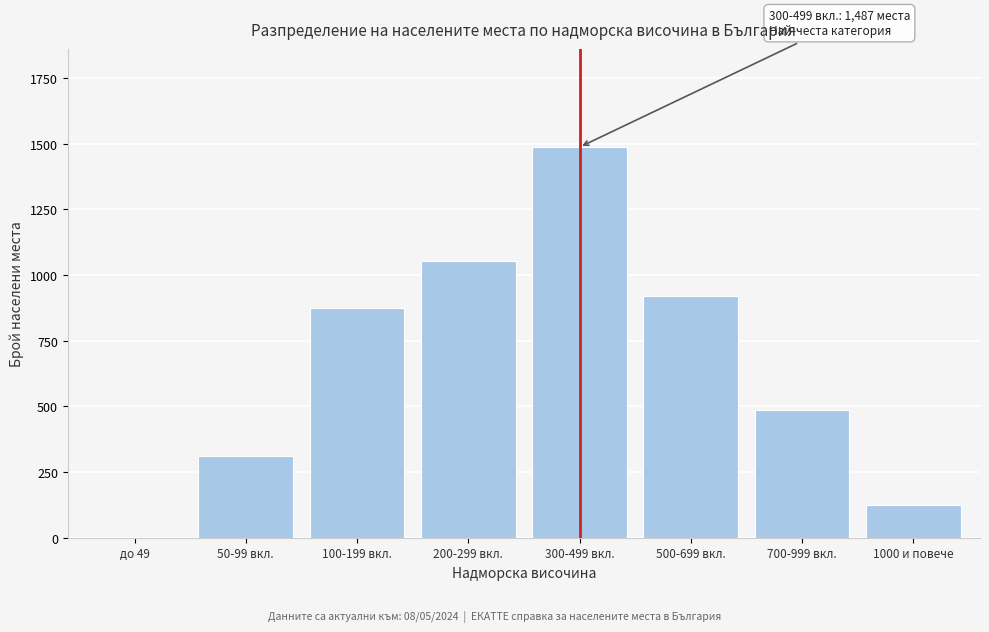

Reading left to right, transcribe all the data shown in this chart.

до 49=0	50-99 вкл.=312	100-199 вкл.=876	200-299 вкл.=1053	300-499 вкл.=1487	500-699 вкл.=921	700-999 вкл.=487	1000 и повече=123